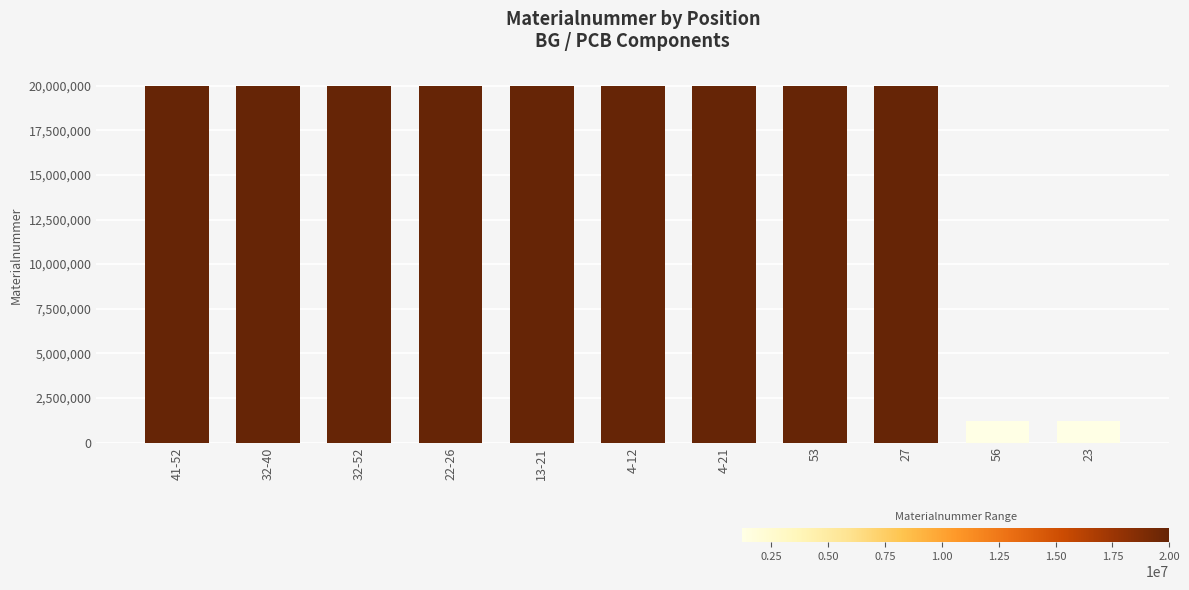

What is the greatest value displayed?

20003074